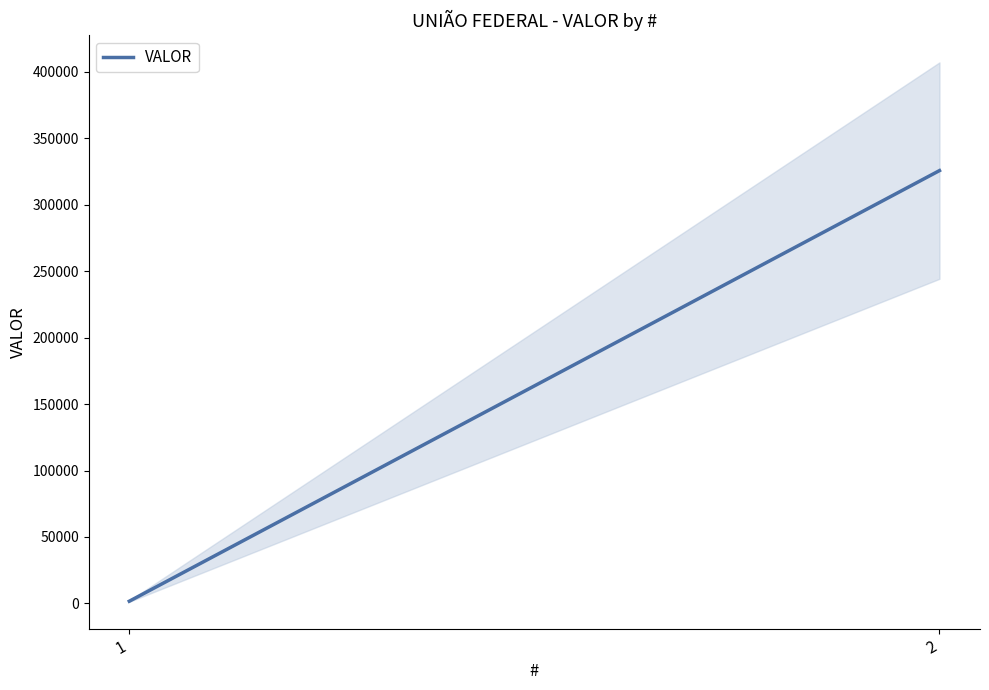

The chart shows a value of 488586.4 at 2. True or false?

False